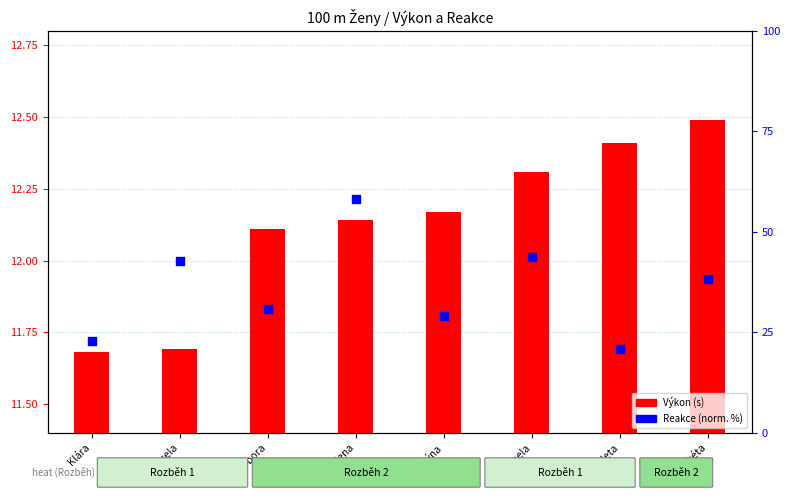

What are all the series names shown in the legend?

Výkon (s), Reakce (norm.)